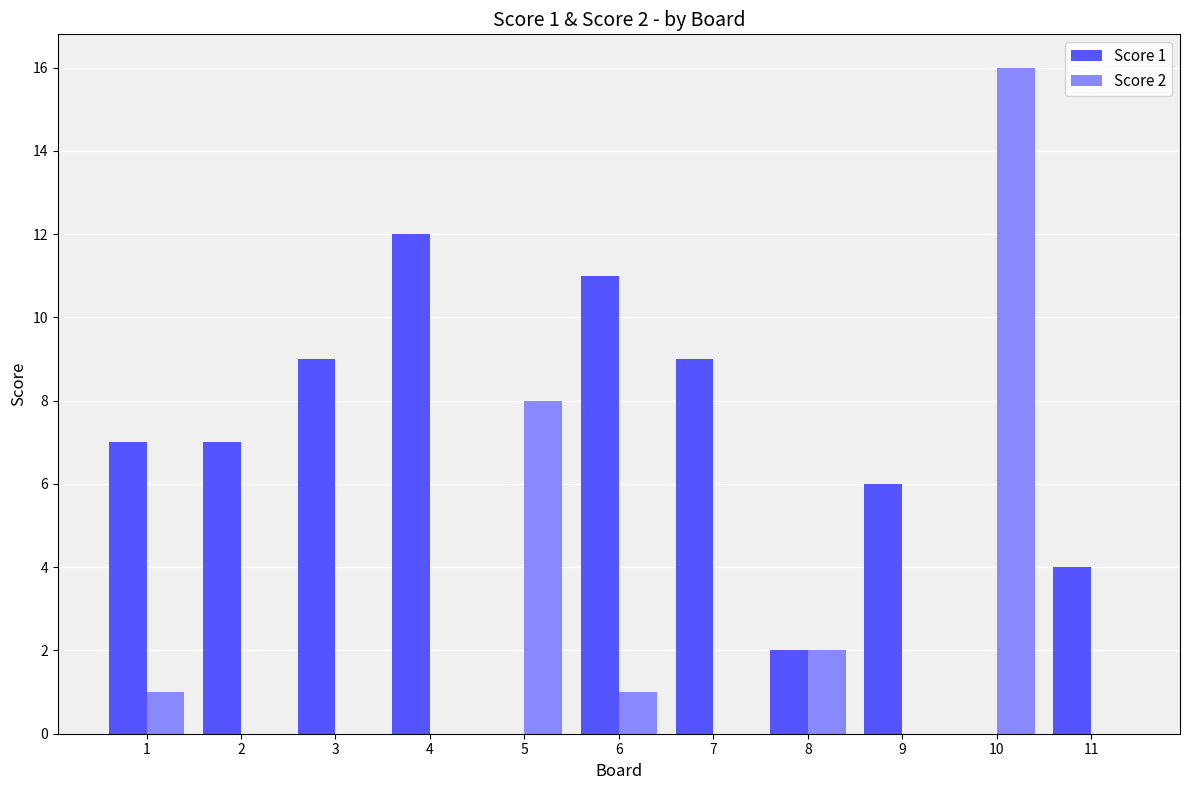

Which category has the highest value across all series?

10